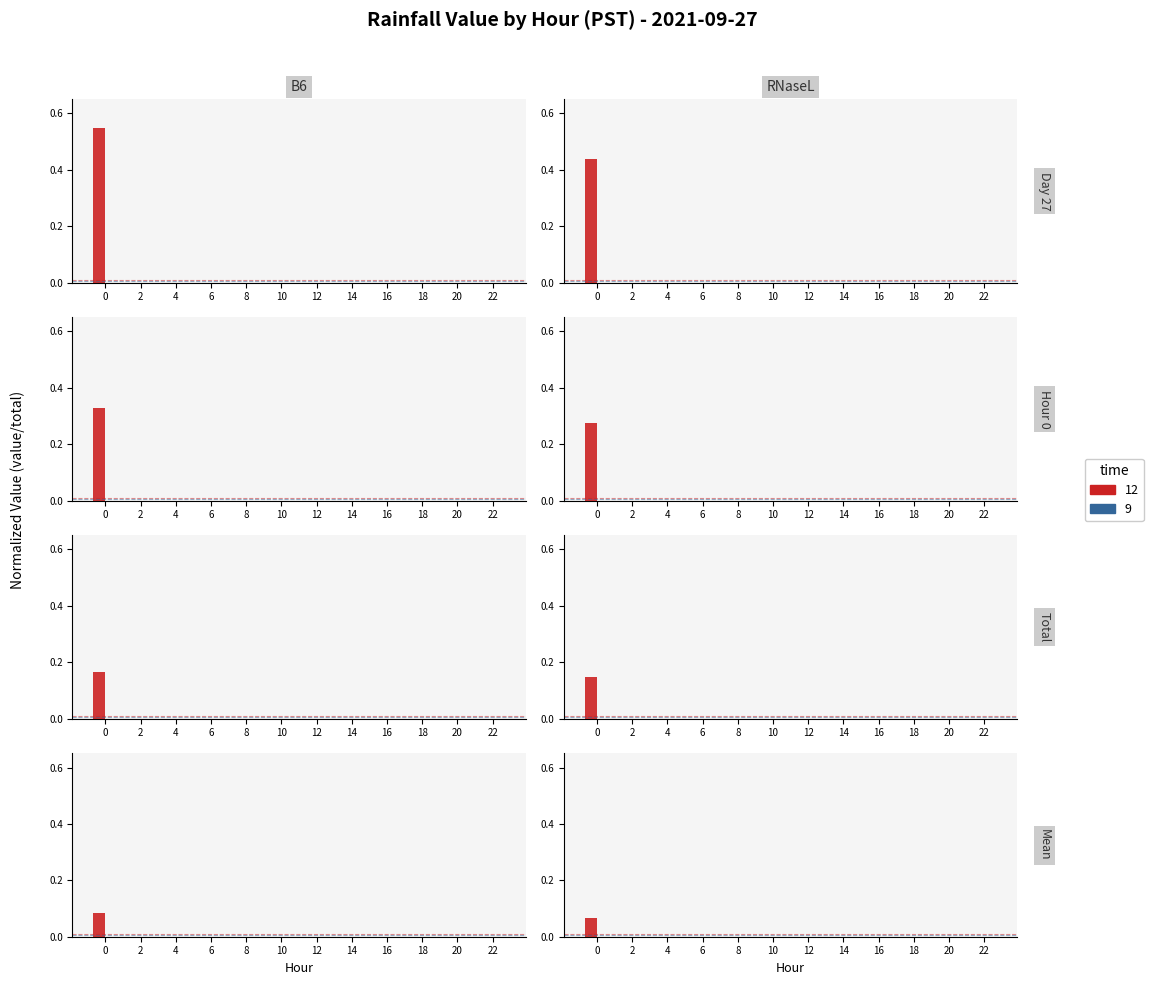

The chart shows a value of 0.0 at 16. True or false?

True